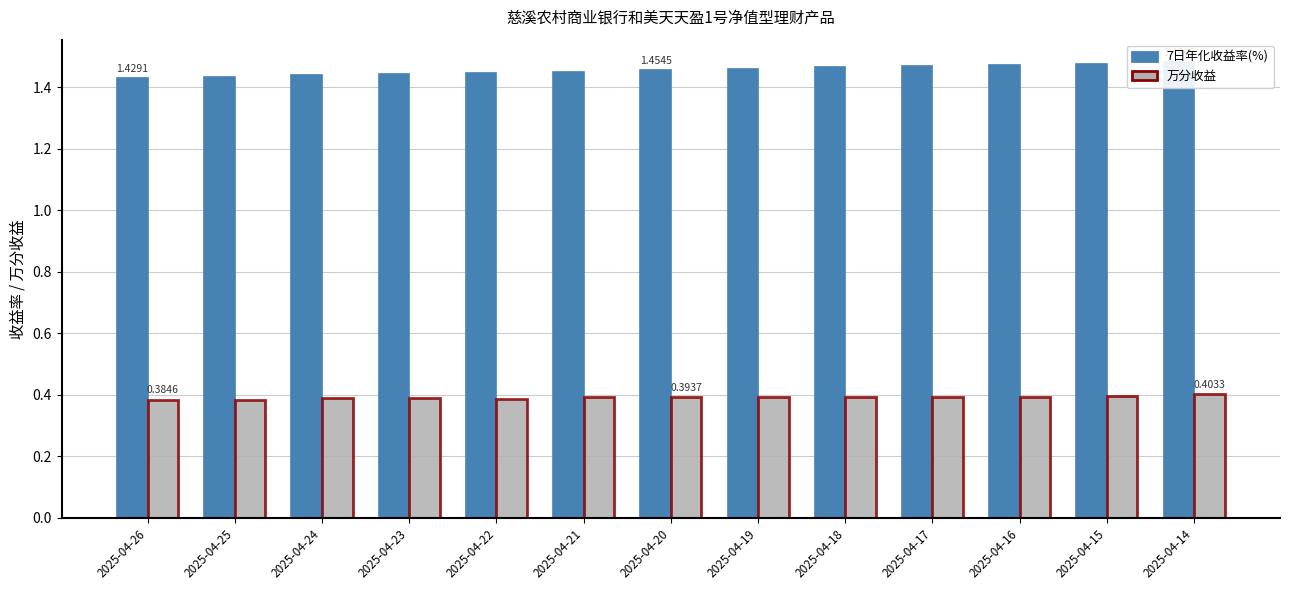

Where is 7日年化收益率(%) nearest to the value 1?

2025-04-26